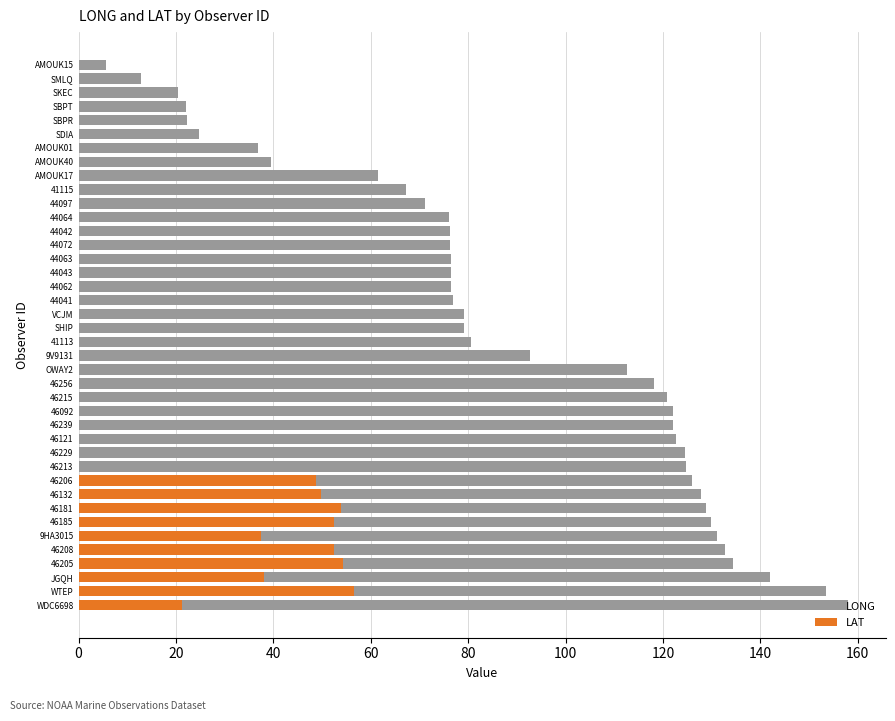

What is the smallest value displayed?

5.7